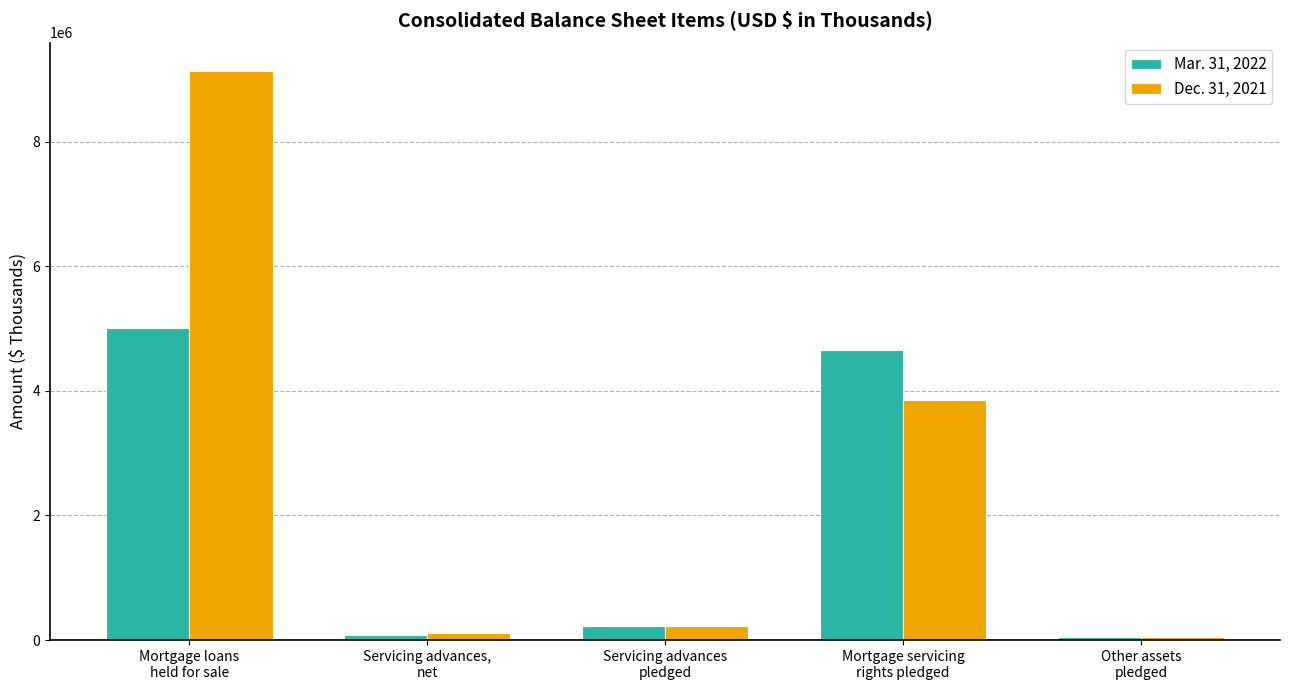

At which label does Dec. 31, 2021 first exceed 232107?

Mortgage loans
held for sale